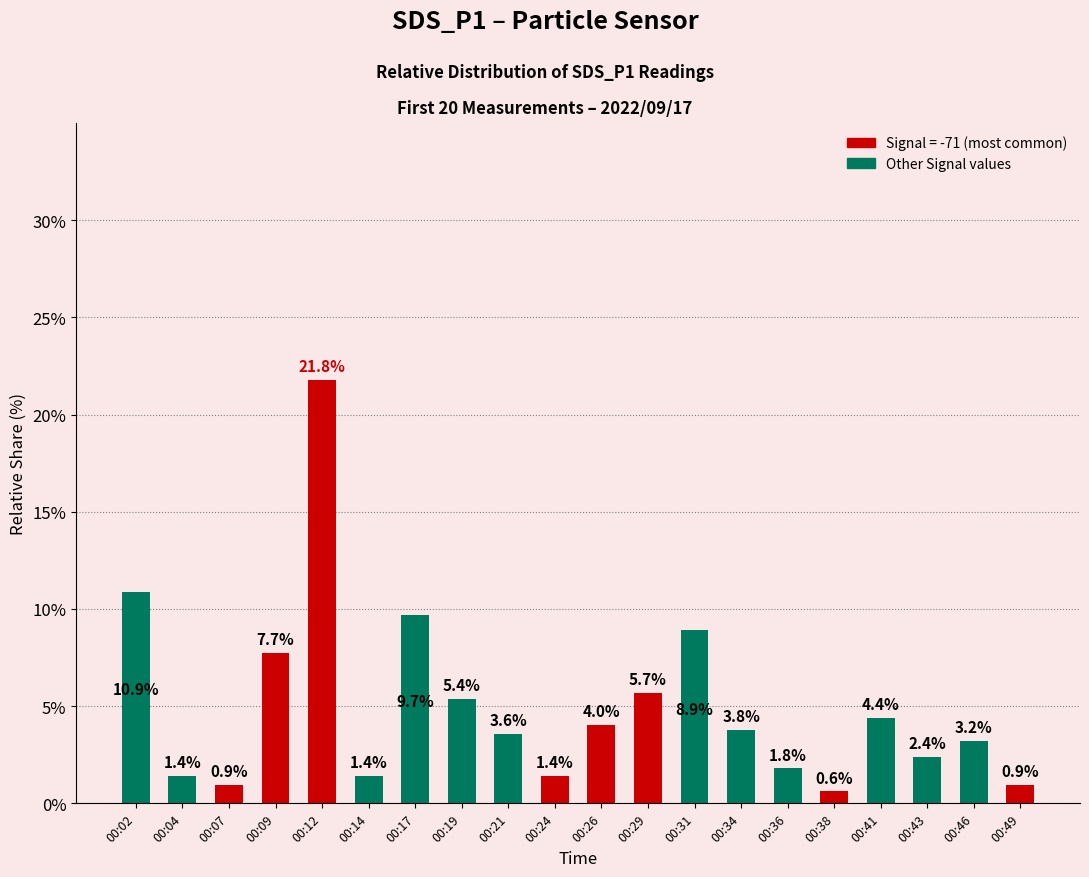

Is it true that the value at 00:12 is 35.2?

False